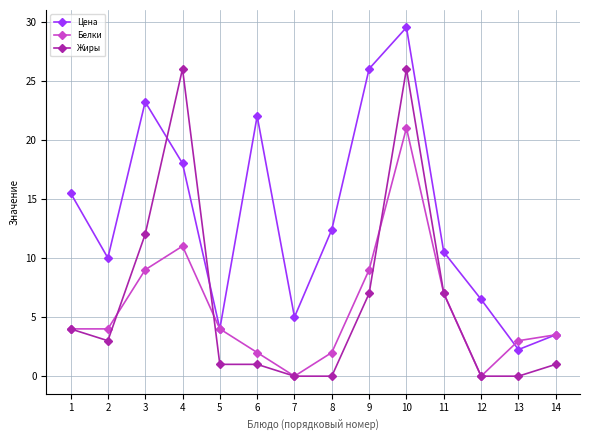

Which series changed the most between 8 and 14?

Цена